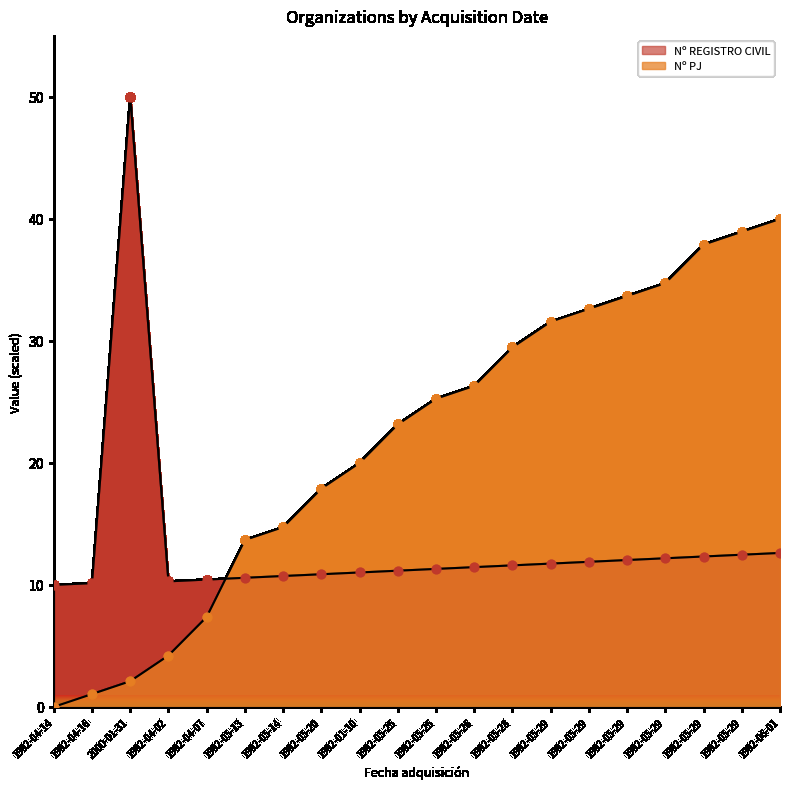

What are all the series names shown in the legend?

Nº PJ, Nº REGISTRO CIVIL